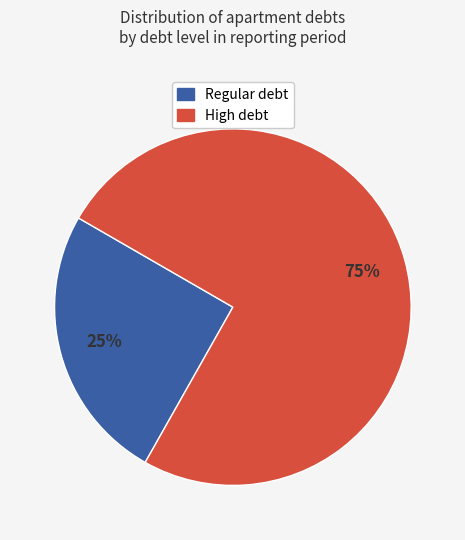

To the nearest percent, what is the average slice percentage?

50%